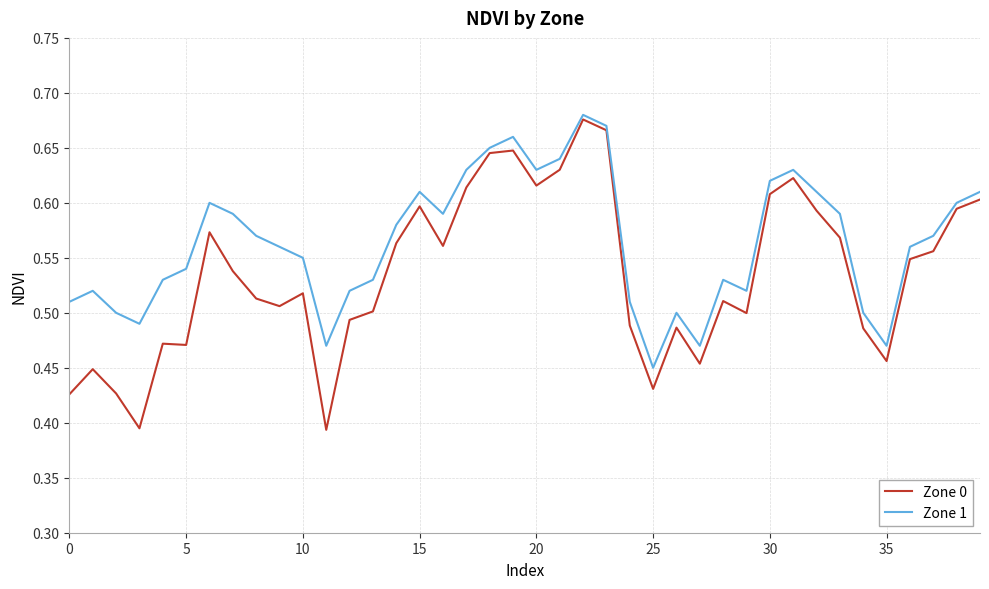

Which series has the largest total across all categories?

Zone 1